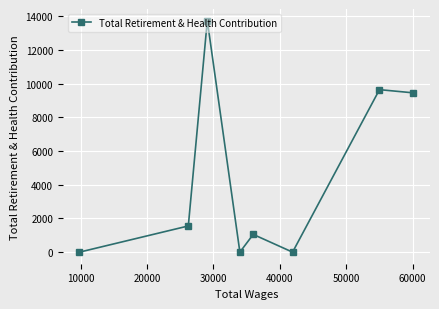

What is the greatest value displayed?

13749